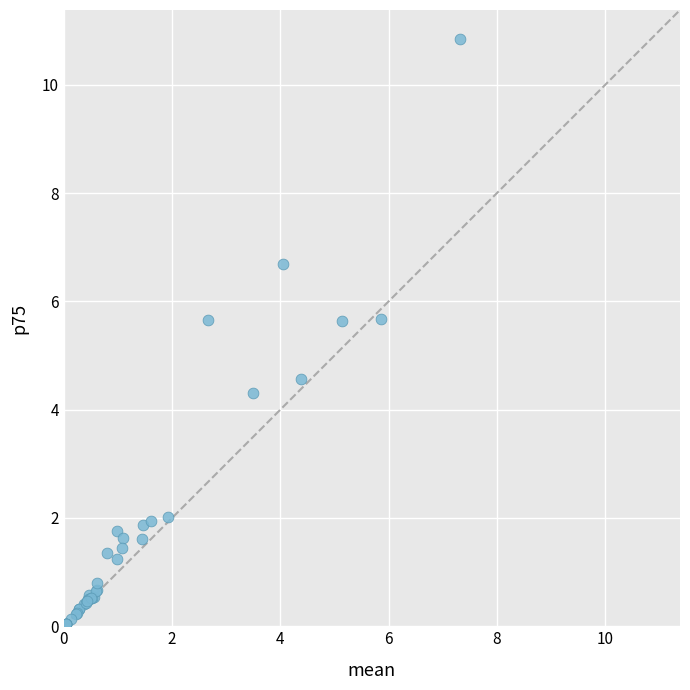

What Y value in the scatter plot is closest to 5?

4.6